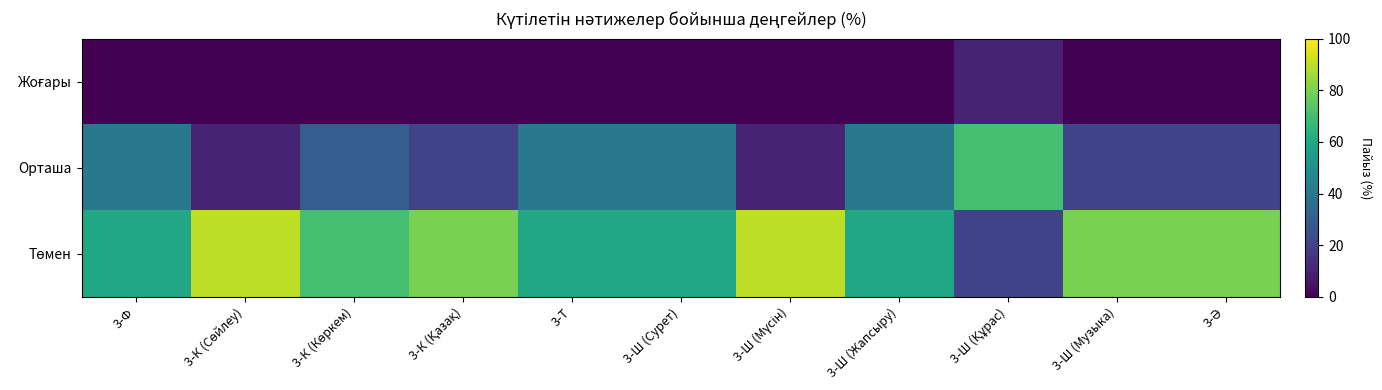

What is the spread (max minus min) of values at 3-Ш (Мүсін)?

90